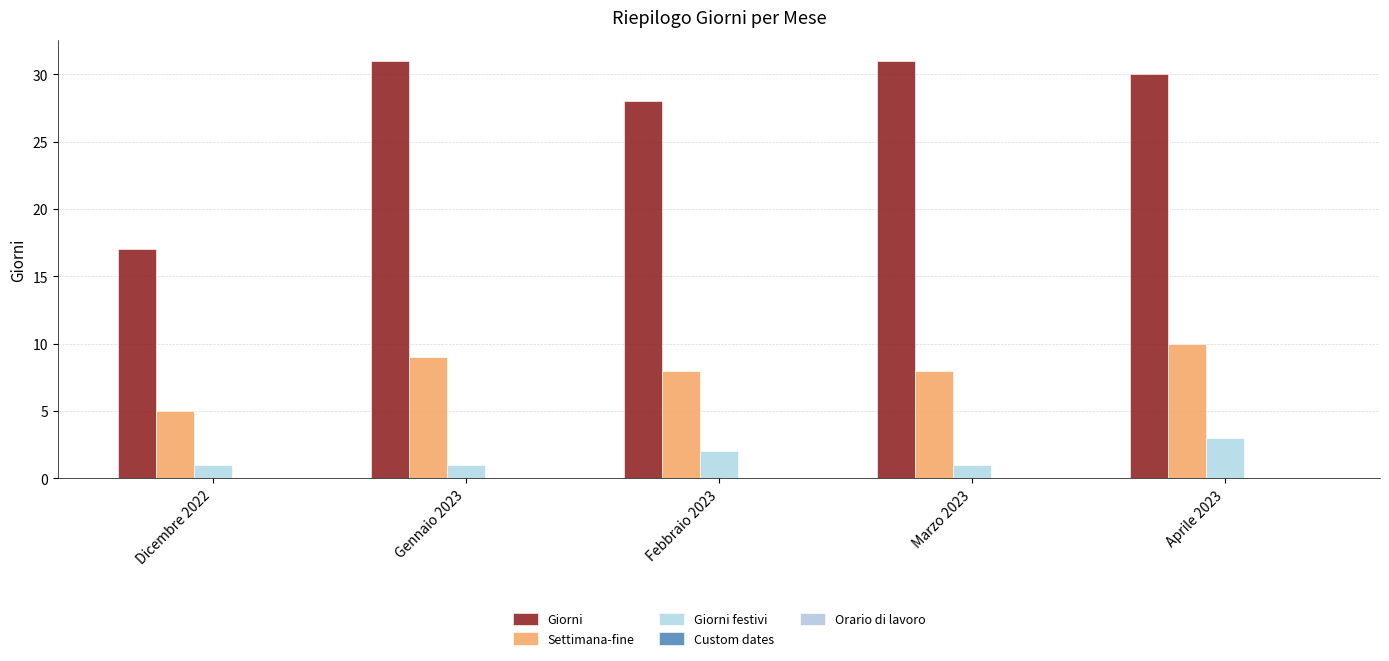

What position from the left is Gennaio 2023?

2